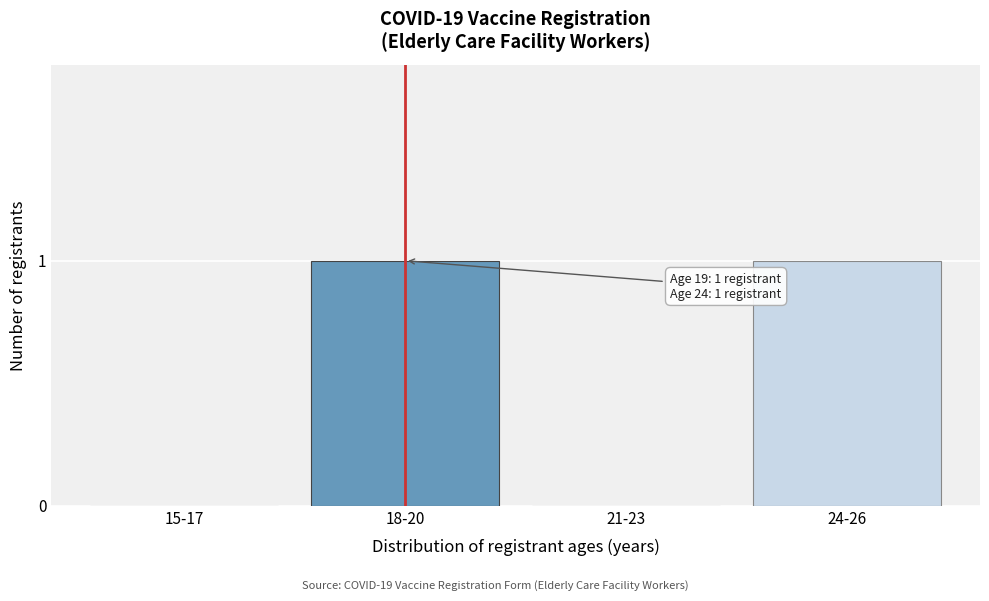

Reading right to left, extract all data points from this chart.

24-26=1	21-23=0	18-20=1	15-17=0